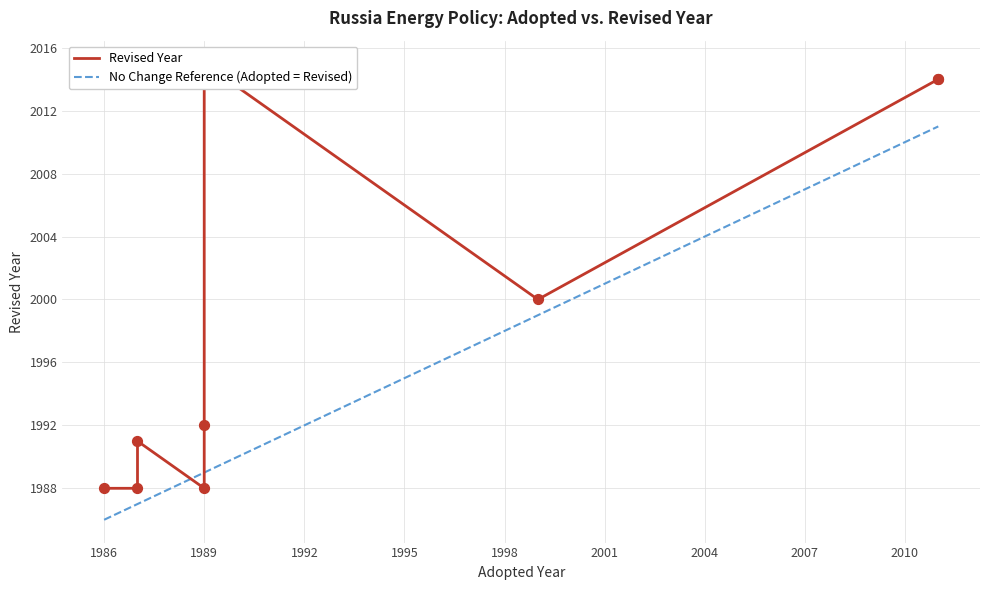

What is the ratio of the value at 2011 to the value at 1999?

1.0